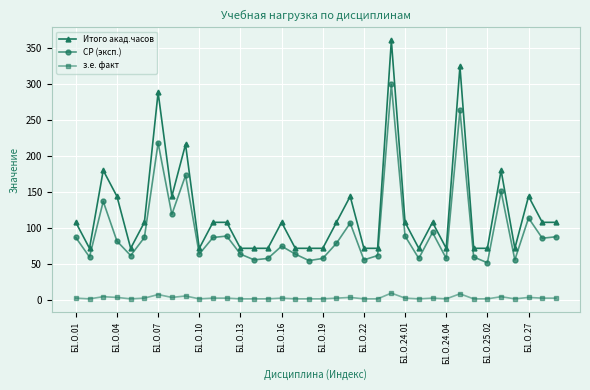

What is the average value of the Итого акад.часов series?

121